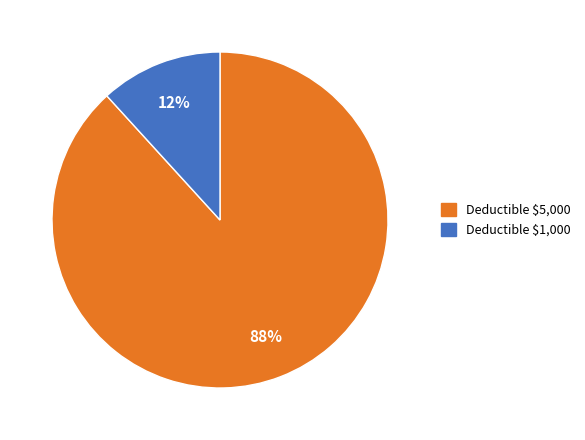

How many slices are in this pie chart?

2